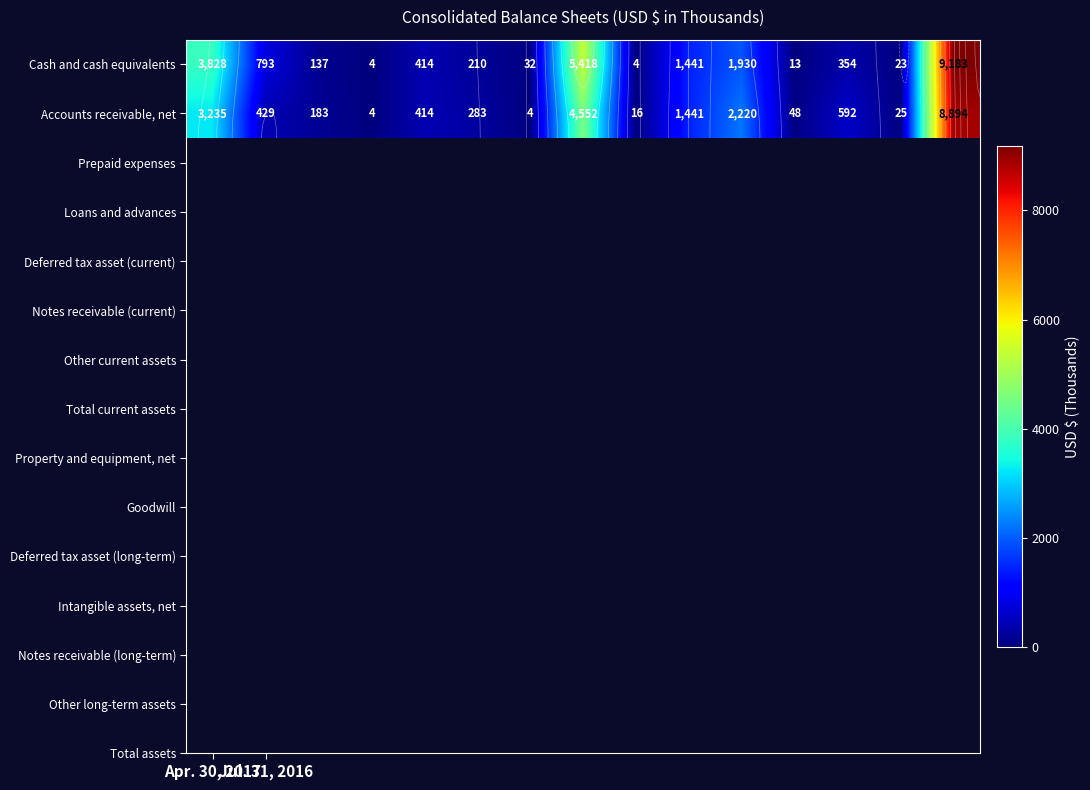

Between 11 and 2, which is larger?

2